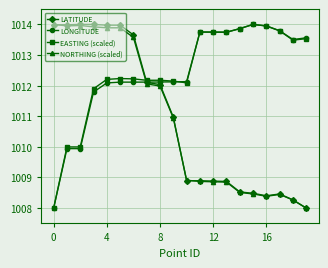

What is the greatest value displayed?

1014.0